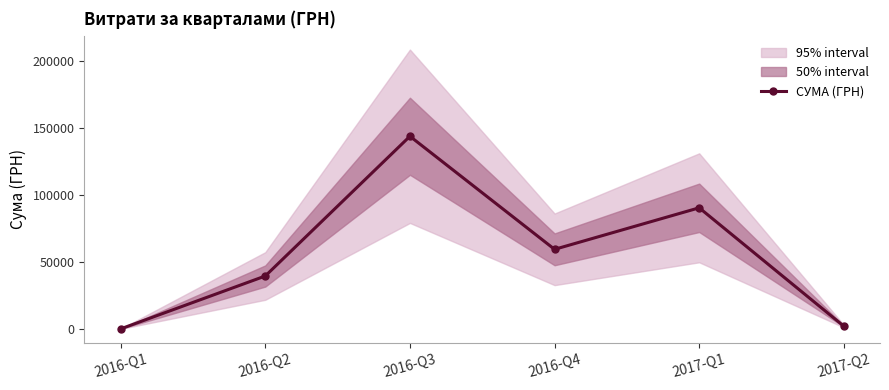

How many interior local peaks (higher than both neighbors) does the data have?

2